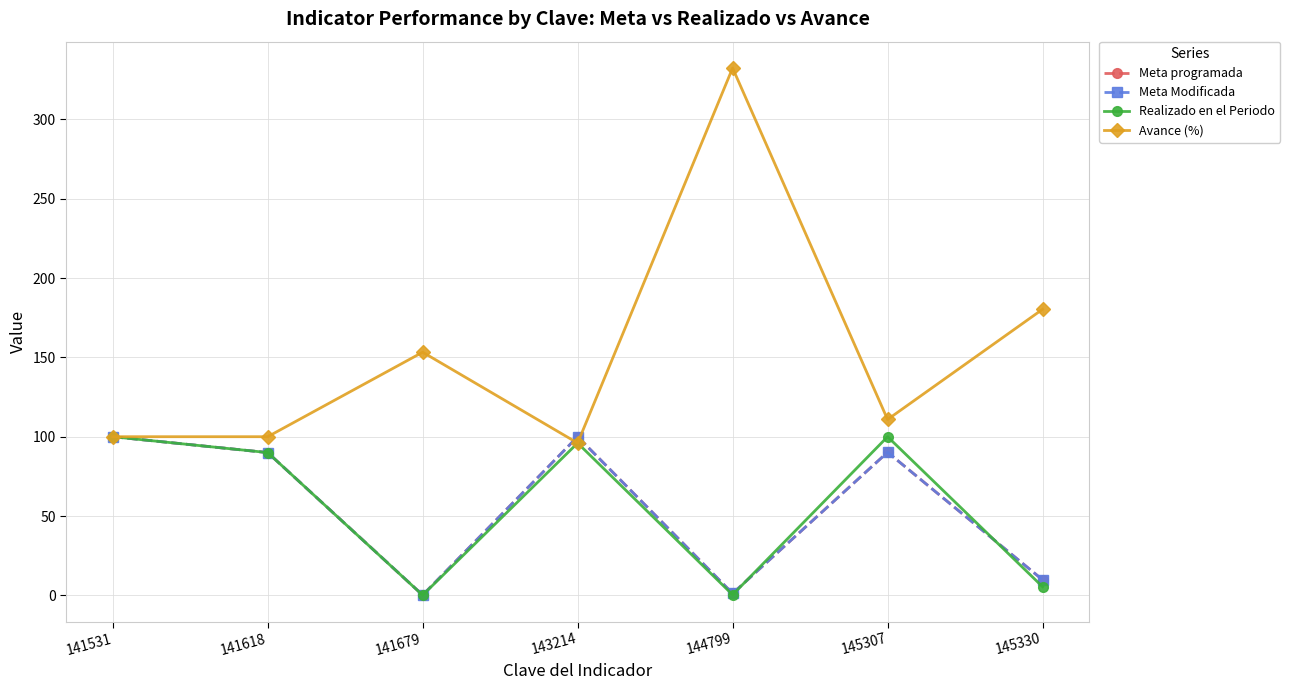

How many values in the Avance (%) series exceed 110?

4